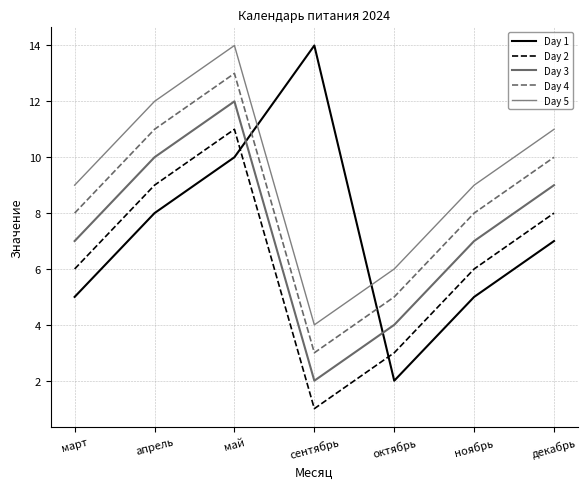

Does the chart display data point markers on the line(s)?

No